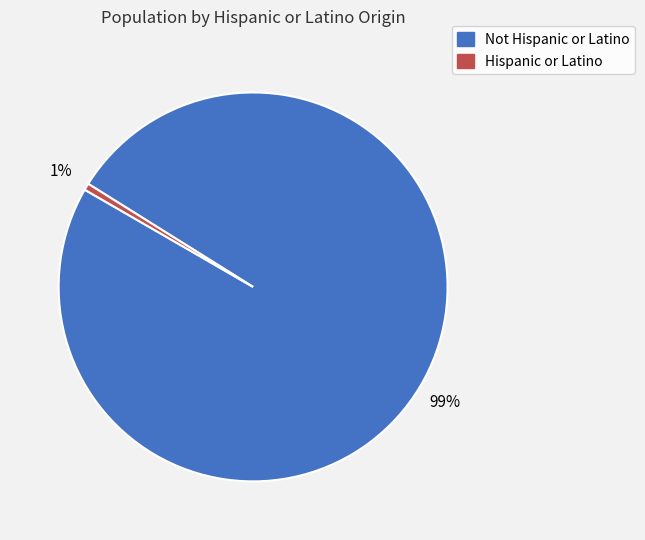

Combined, do Not Hispanic or Latino and Hispanic or Latino account for over 50%?

Yes